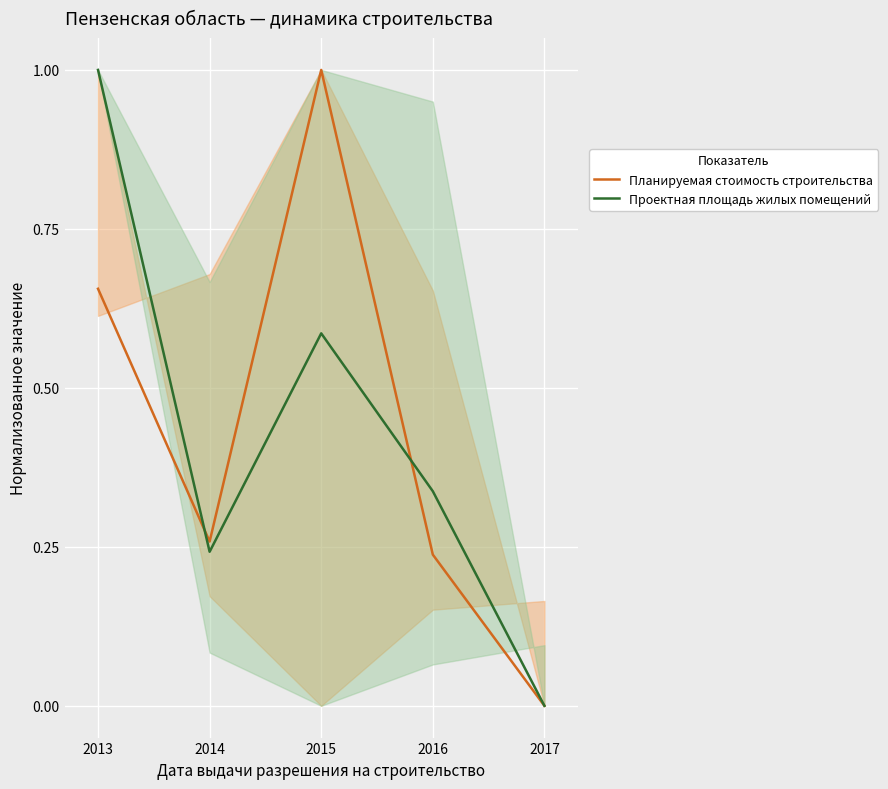

How many Планируемая стоимость строительства values are between 0 and 1?

5